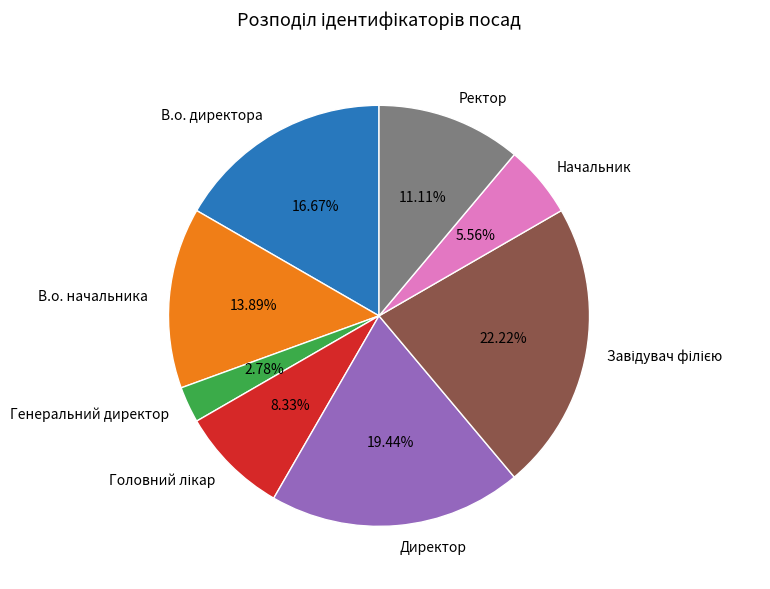

What is the smallest slice in the pie chart?

Генеральний директор